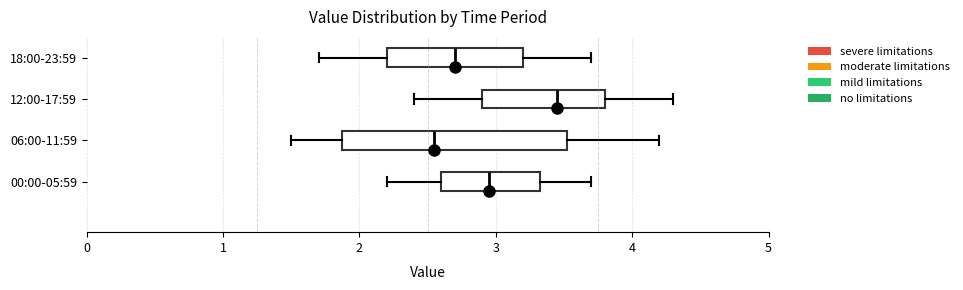

Which box has the furthest to the left median line?

06:00-11:59